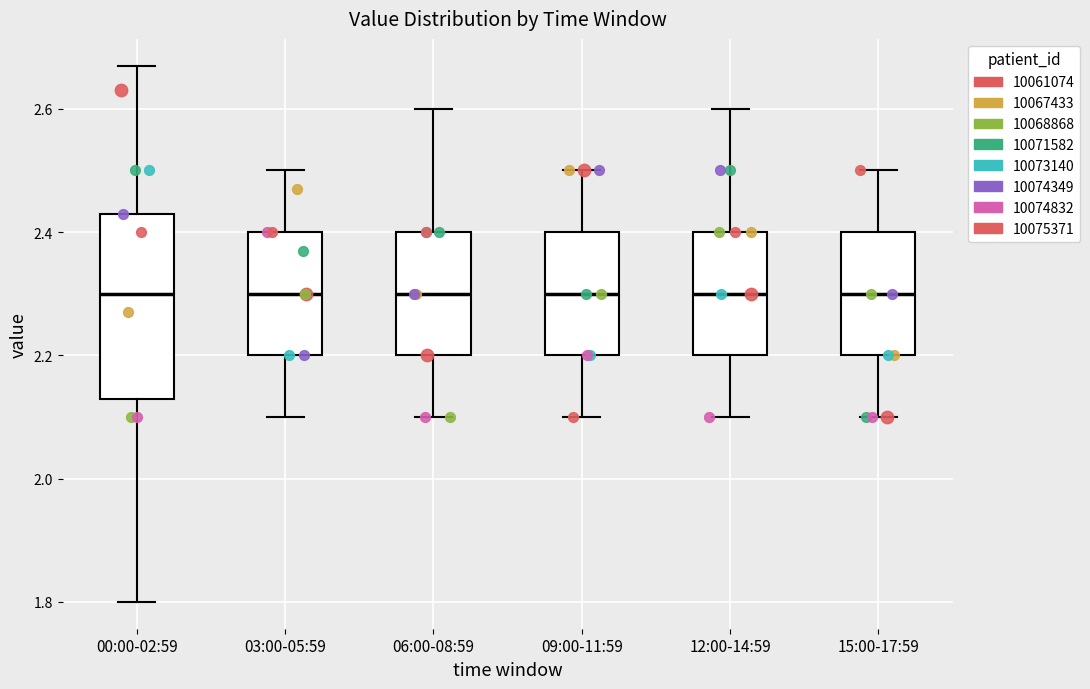

Where does the median line of the box for 06:00-08:59 sit on the y-axis? The values are not printed on the chart, so give them approximately, as read against the axis.

2.30